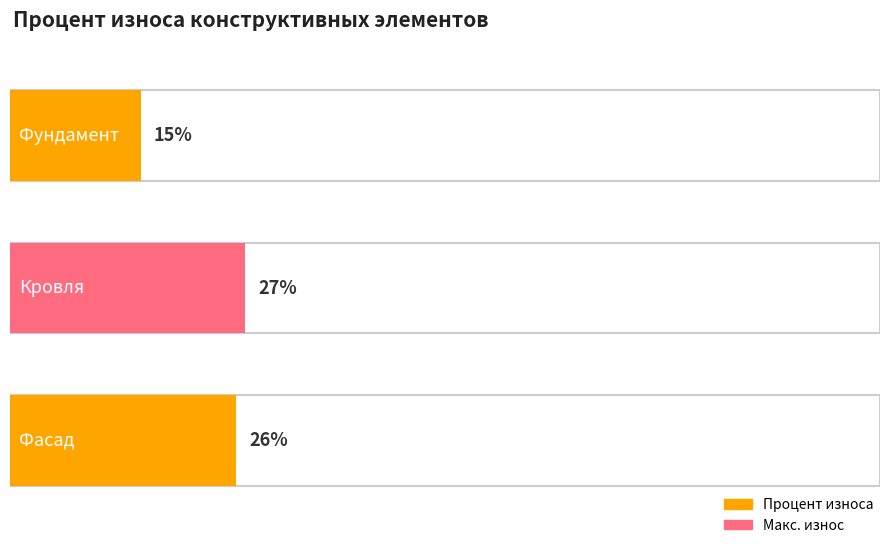

List the labels in order of value, largest first.

Кровля, Фасад, Фундамент